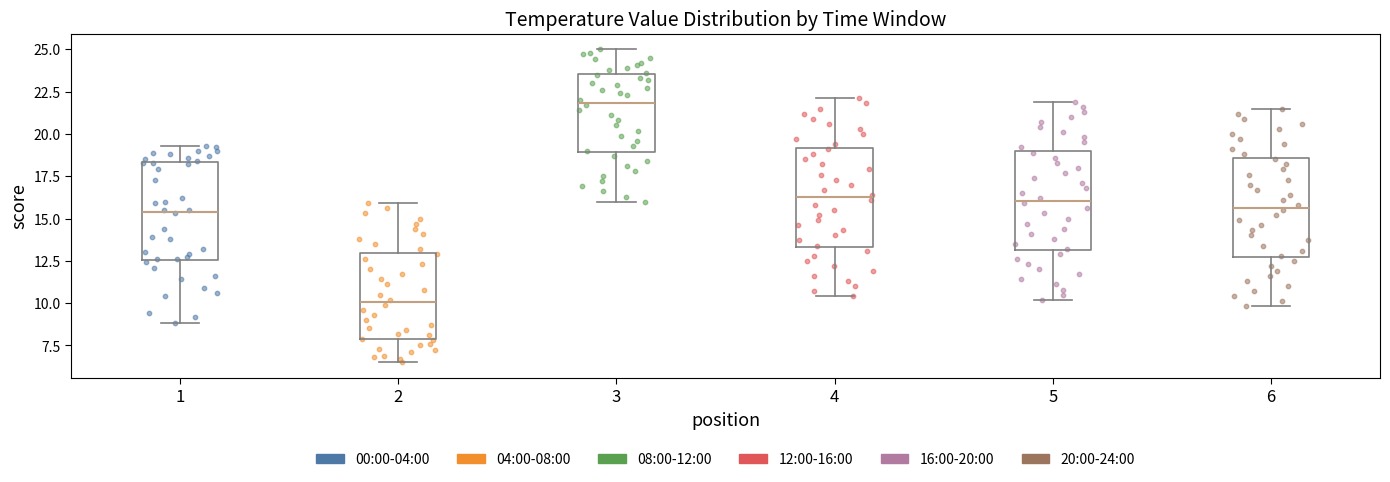

Which box has the highest median line?

3